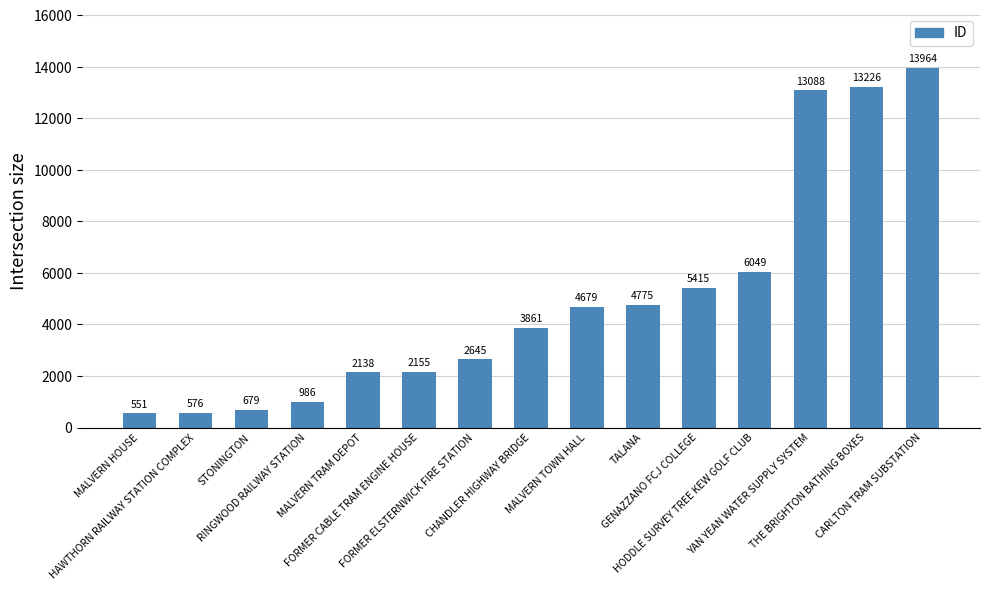

What is the sum of all values?

74787